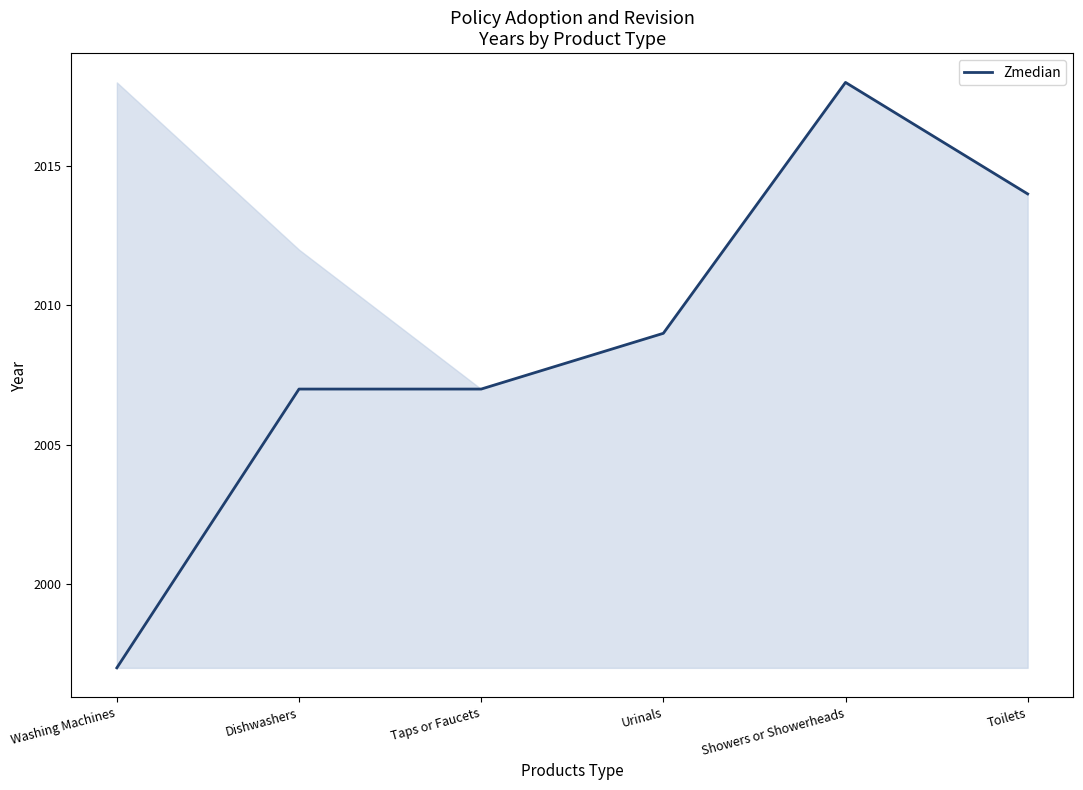

What is the greatest value displayed?

2018